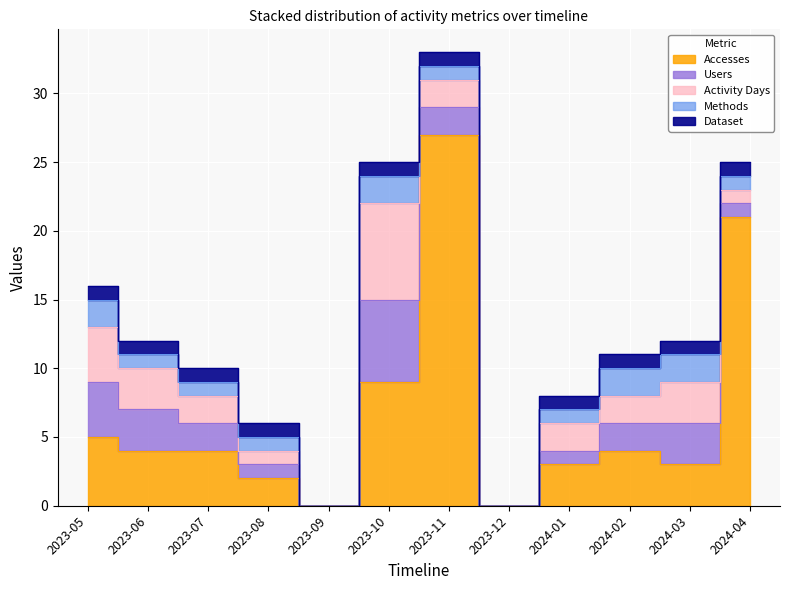

Where is Activity Days nearest to the value 3?

2023-06